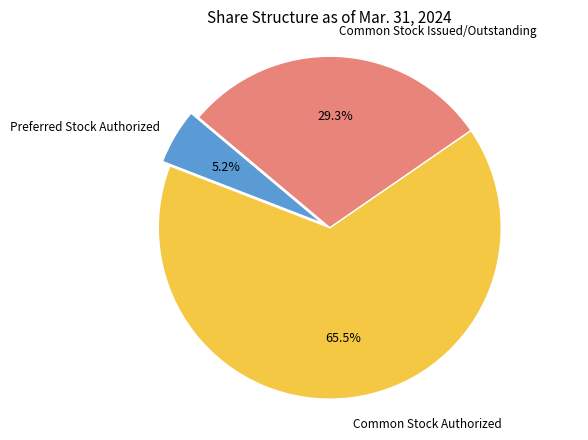

Is there any slice that represents more than half of the pie?

Yes